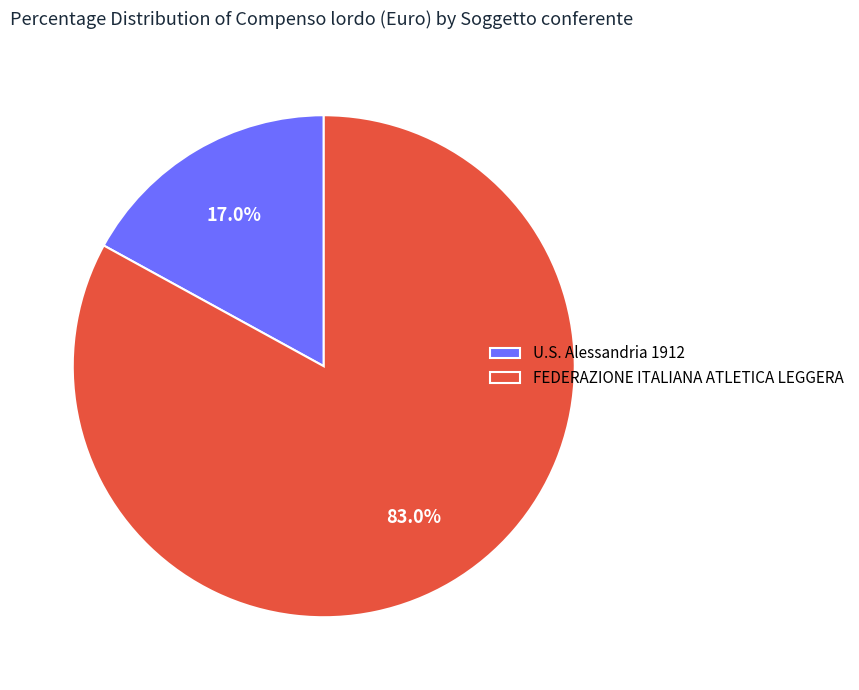

The U.S. Alessandria 1912 slice represents 17% of the pie. True or false?

True